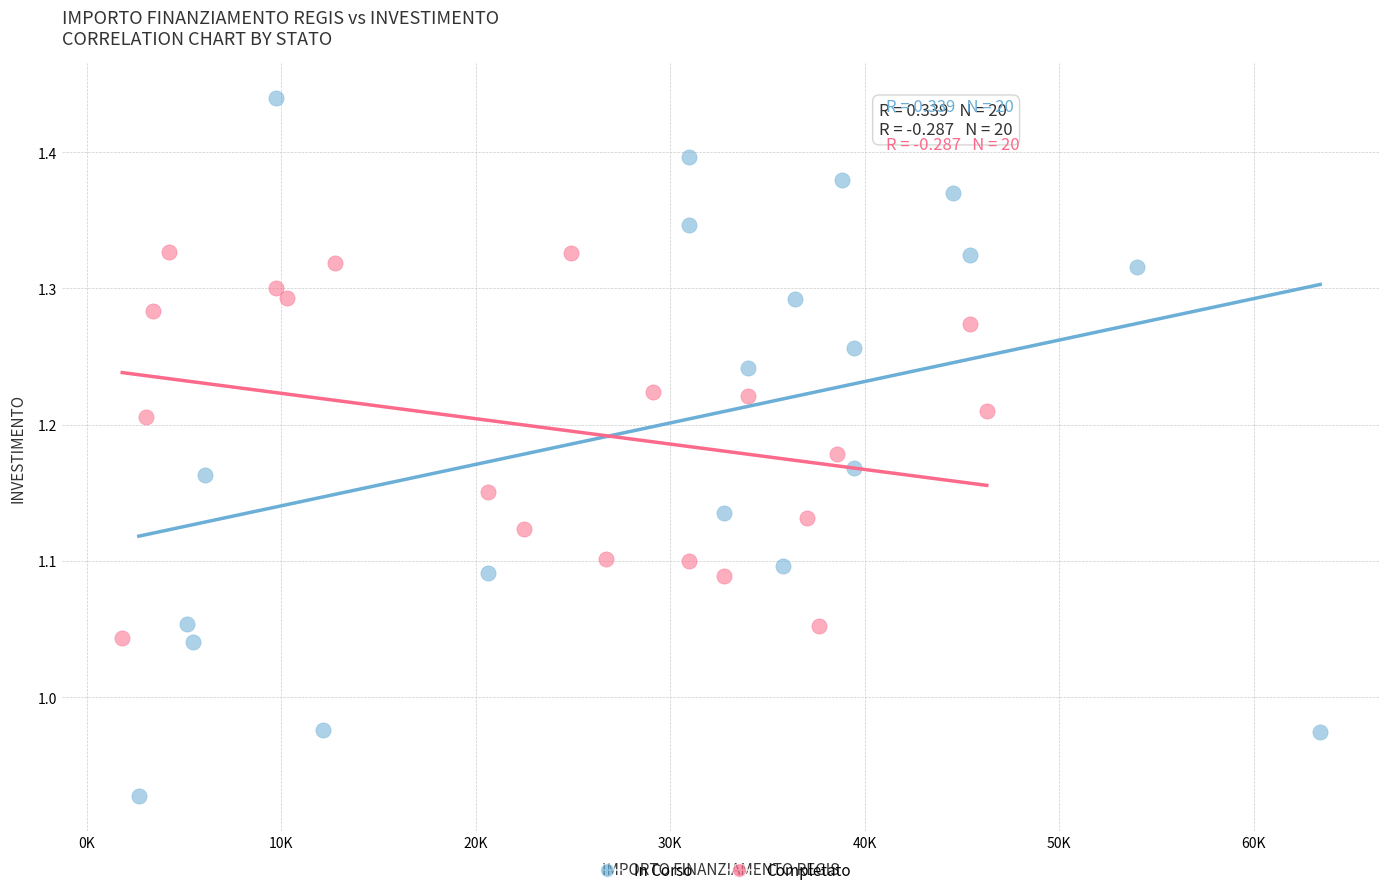

What are all the series names shown in the legend?

In Corso, Completato